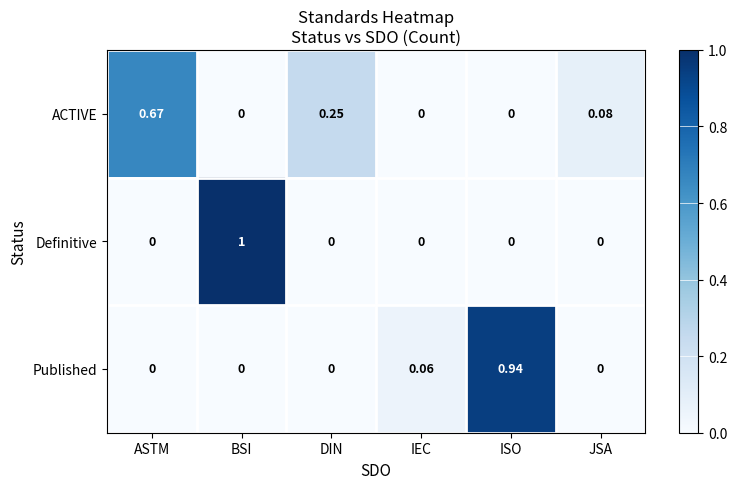

List the series in order of their peak value, highest first.

Definitive, Published, ACTIVE